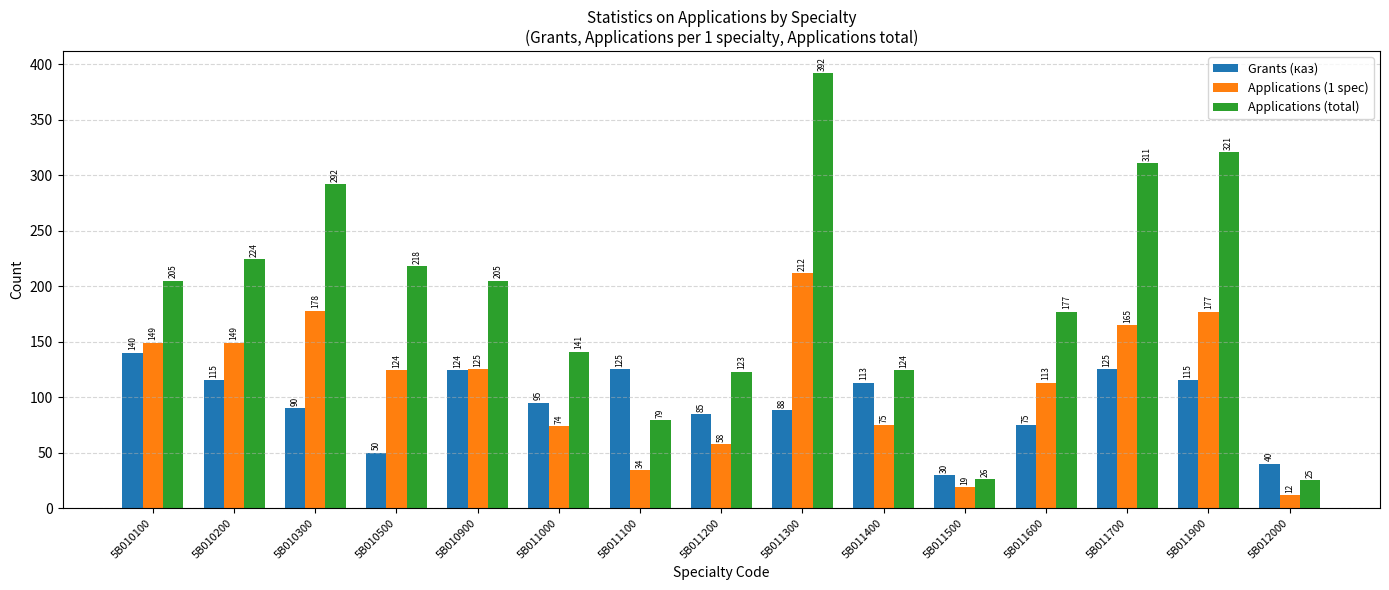

What is the spread (max minus min) of values at 5B010500?

168